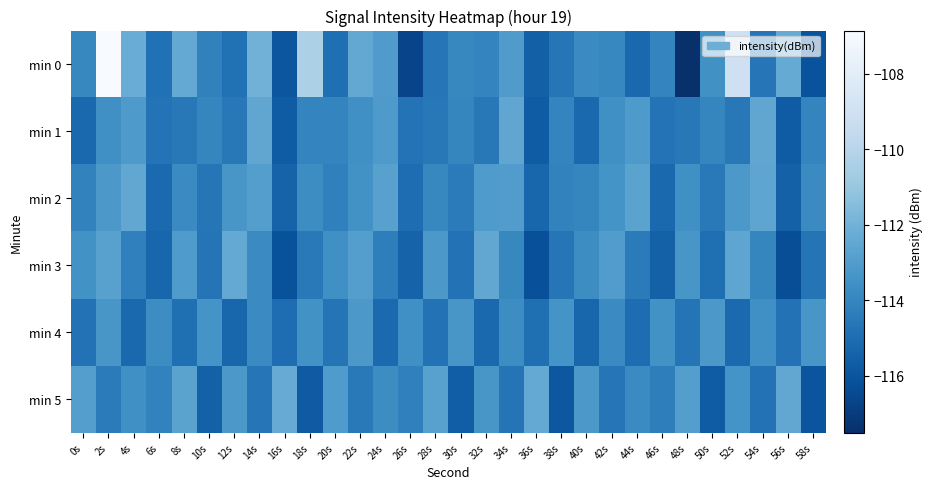

Reading left to right, what are all the values shown in this chart?

min 0: 0s=-113.9	2s=-106.9	4s=-112.2	6s=-114.8	8s=-112.4	10s=-114.2	12s=-114.8	14s=-112.0	16s=-115.9	18s=-110.4	20s=-114.9	22s=-112.5	24s=-113.0	26s=-116.7	28s=-114.6	30s=-113.9	32s=-114.1	34s=-113.0	36s=-115.6	38s=-114.6	40s=-113.8	42s=-113.9	44s=-115.2	46s=-114.0	48s=-117.5	50s=-113.5	52s=-109.1	54s=-114.7	56s=-112.4	58s=-116.1
min 1: 0s=-115.2	2s=-113.6	4s=-113.1	6s=-114.7	8s=-114.5	10s=-114.0	12s=-114.5	14s=-112.6	16s=-115.7	18s=-114.0	20s=-114.0	22s=-113.6	24s=-113.1	26s=-114.7	28s=-114.5	30s=-114.0	32s=-114.5	34s=-112.6	36s=-115.7	38s=-114.0	40s=-115.2	42s=-113.6	44s=-113.1	46s=-114.7	48s=-114.5	50s=-114.0	52s=-114.5	54s=-112.6	56s=-115.7	58s=-114.0
min 2: 0s=-114.1	2s=-113.2	4s=-112.5	6s=-115.1	8s=-113.8	10s=-114.6	12s=-113.3	14s=-112.9	16s=-115.4	18s=-113.7	20s=-114.2	22s=-113.5	24s=-112.8	26s=-115.0	28s=-113.9	30s=-114.4	32s=-113.1	34s=-113.0	36s=-115.3	38s=-114.1	40s=-114.0	42s=-113.4	44s=-112.7	46s=-115.2	48s=-113.6	50s=-114.5	52s=-113.2	54s=-112.6	56s=-115.5	58s=-113.8
min 3: 0s=-113.5	2s=-112.8	4s=-114.2	6s=-115.3	8s=-113.1	10s=-114.7	12s=-112.4	14s=-113.8	16s=-116.1	18s=-114.5	20s=-113.6	22s=-112.9	24s=-114.3	26s=-115.4	28s=-113.2	30s=-114.8	32s=-112.5	34s=-113.9	36s=-116.2	38s=-114.6	40s=-113.7	42s=-113.0	44s=-114.4	46s=-115.5	48s=-113.3	50s=-114.9	52s=-112.6	54s=-114.0	56s=-116.3	58s=-114.7
min 4: 0s=-114.8	2s=-113.3	4s=-115.2	6s=-113.7	8s=-114.9	10s=-113.4	12s=-115.3	14s=-113.8	16s=-115.0	18s=-113.5	20s=-114.7	22s=-113.2	24s=-115.1	26s=-113.6	28s=-114.8	30s=-113.3	32s=-115.2	34s=-113.7	36s=-114.9	38s=-113.4	40s=-115.3	42s=-113.8	44s=-115.0	46s=-113.5	48s=-114.7	50s=-113.2	52s=-115.1	54s=-113.6	56s=-114.8	58s=-113.3
min 5: 0s=-112.9	2s=-114.4	4s=-113.6	6s=-114.1	8s=-112.7	10s=-115.5	12s=-113.2	14s=-114.6	16s=-112.3	18s=-115.8	20s=-113.1	22s=-114.5	24s=-113.7	26s=-114.2	28s=-112.8	30s=-115.6	32s=-113.3	34s=-114.7	36s=-112.4	38s=-115.9	40s=-113.2	42s=-114.6	44s=-113.8	46s=-114.3	48s=-112.9	50s=-115.7	52s=-113.4	54s=-114.8	56s=-112.5	58s=-116.0